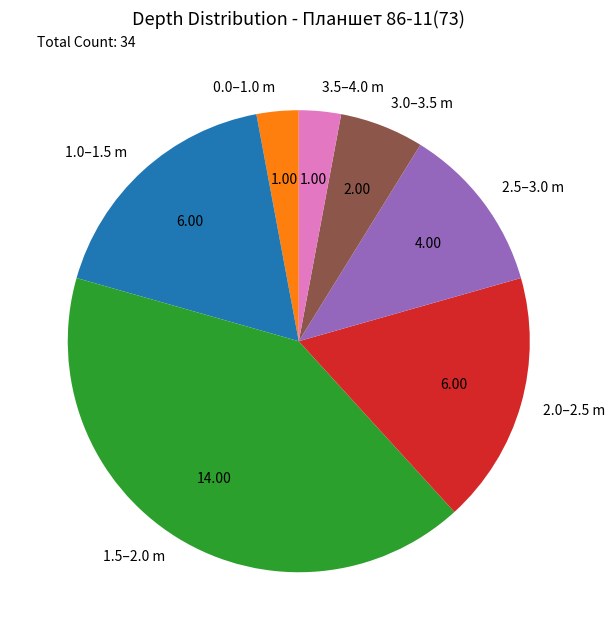

Combined, do 2.0–2.5 m and 1.0–1.5 m account for over 50%?

No